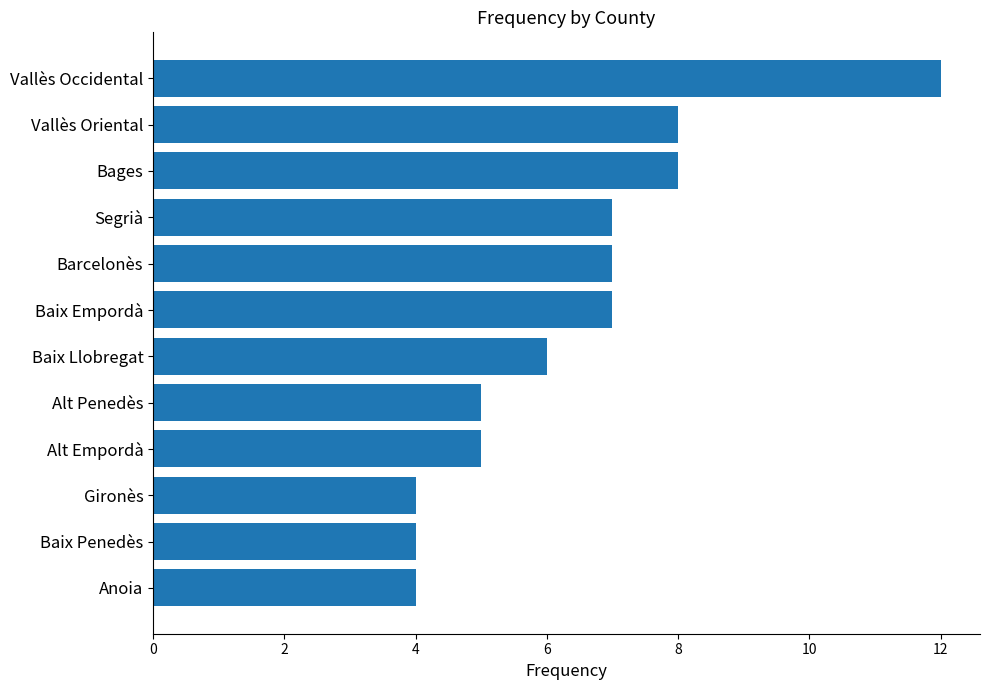

How many bars are there in total?

12